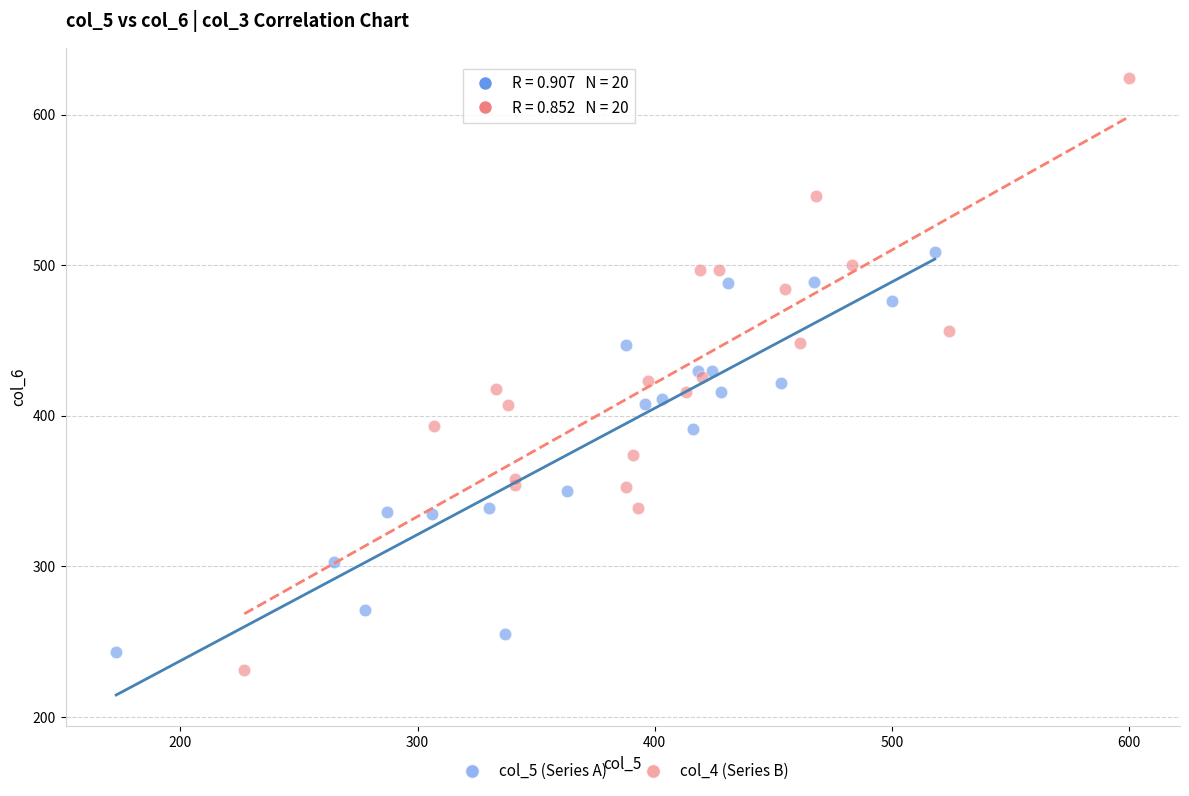

Which series contains the lowest Y value?

col_4 (Series B)